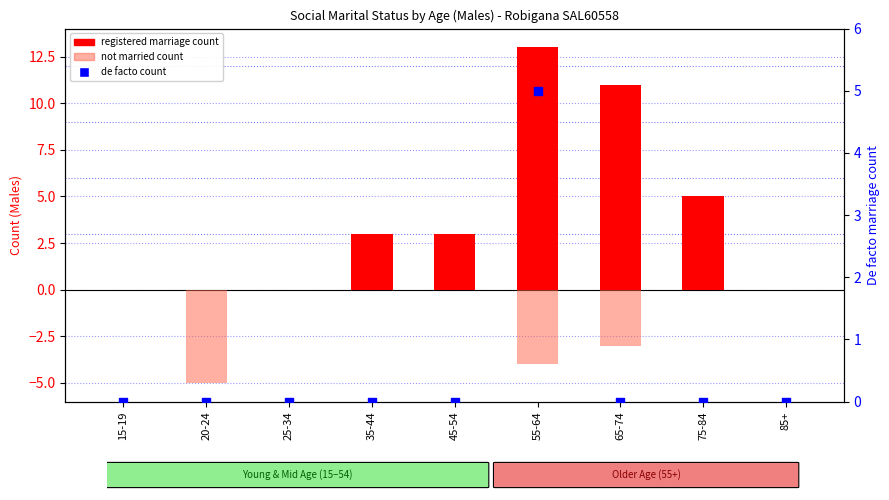

Which series reaches the minimum Y coordinate?

not married count